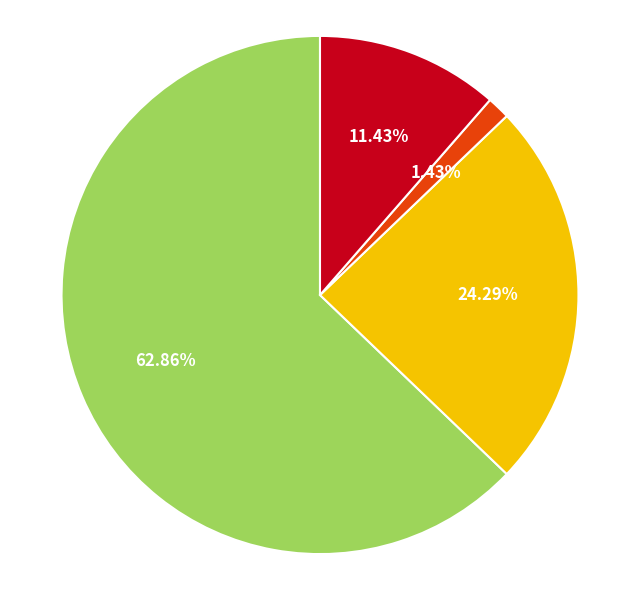

Does any single category account for the majority?

Yes